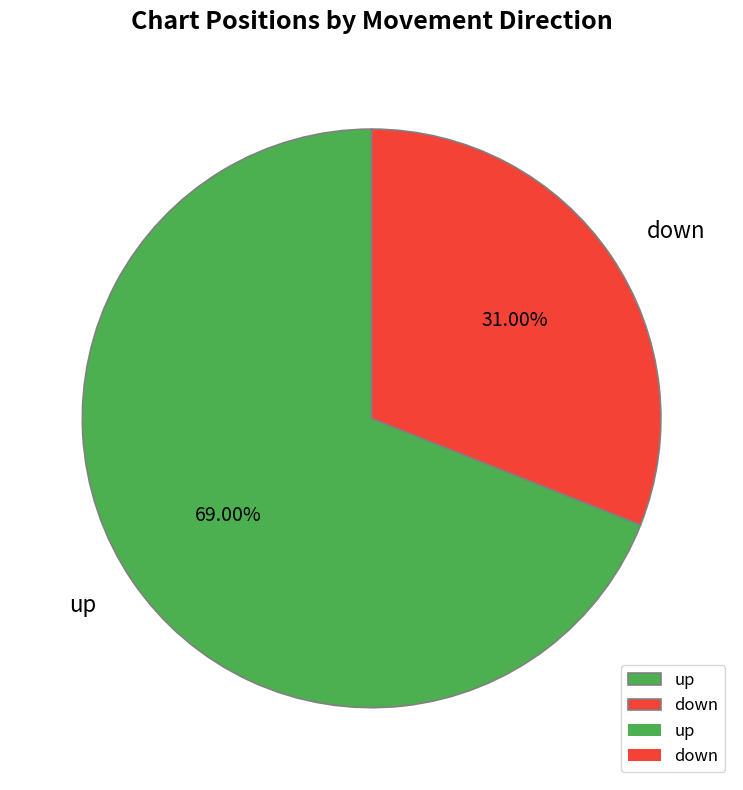

What is the smallest slice in the pie chart?

down